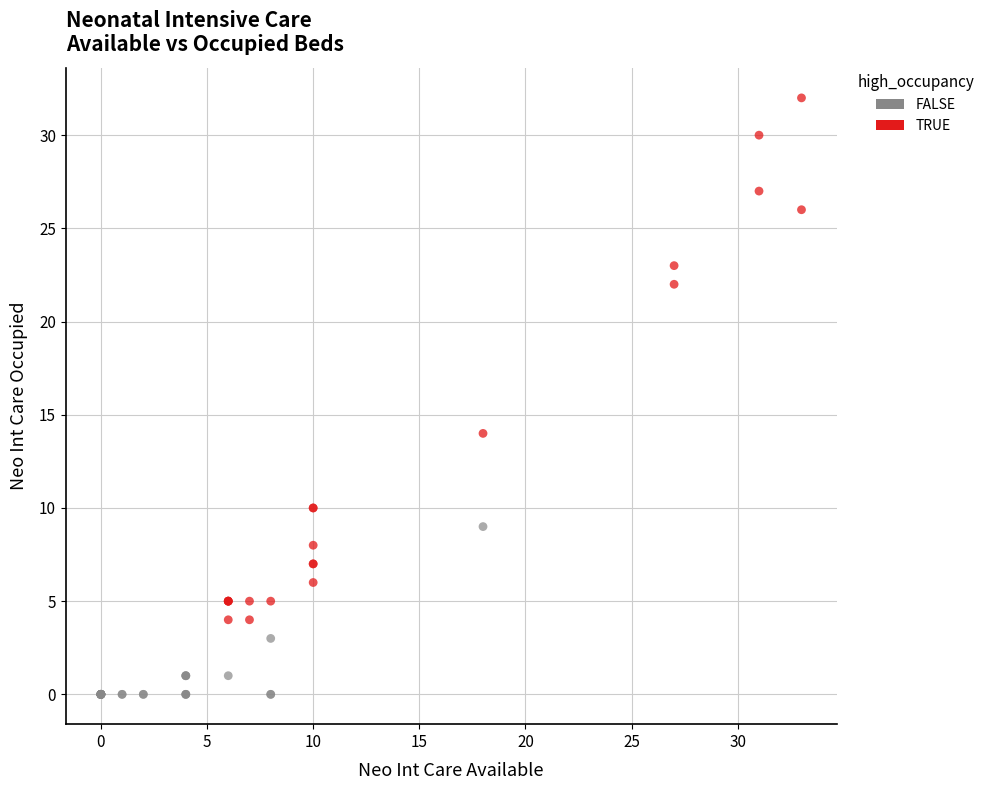

Which series has the largest Y range (max minus min)?

TRUE